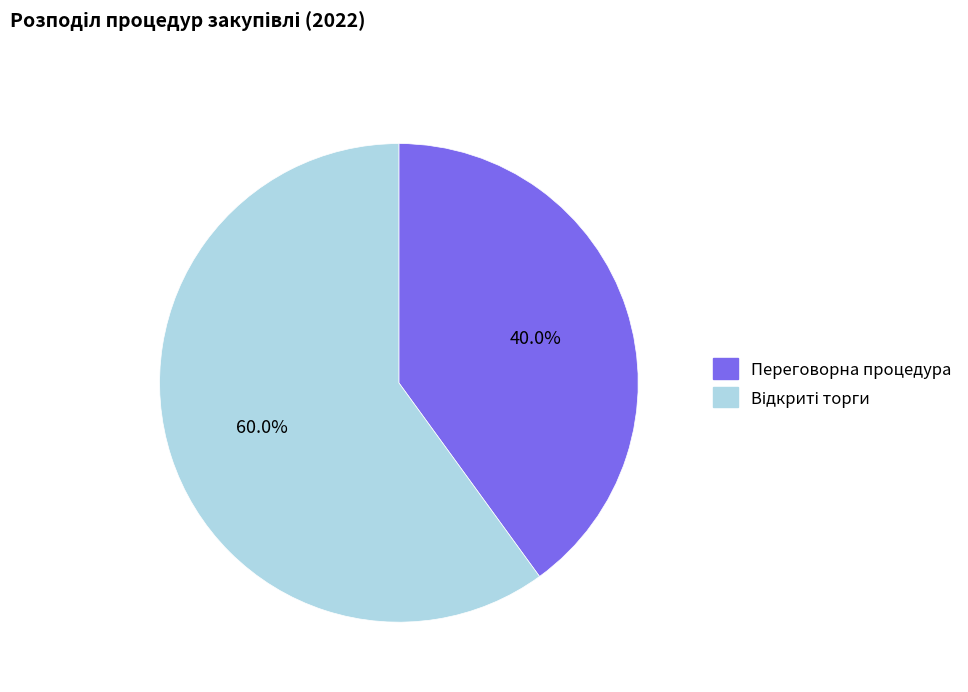

Count the number of slices in the pie.

2